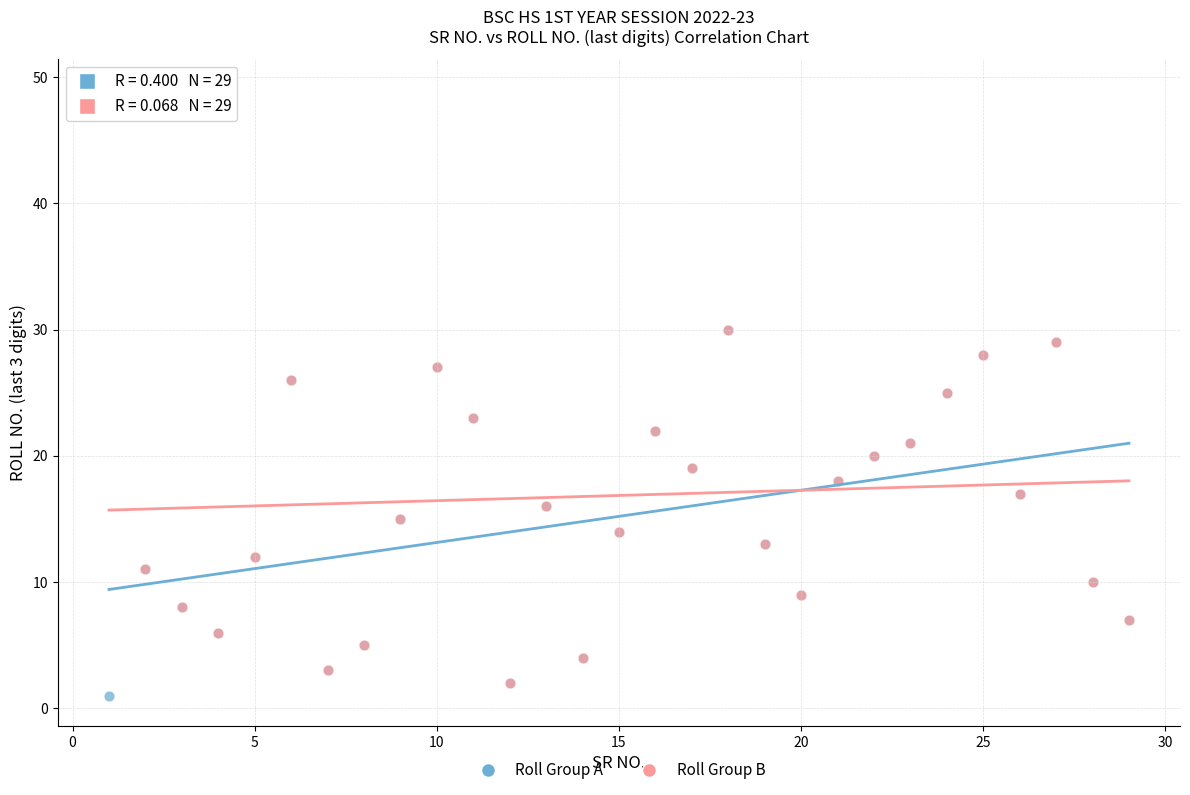

What are all the series names shown in the legend?

Roll Group A, Roll Group B